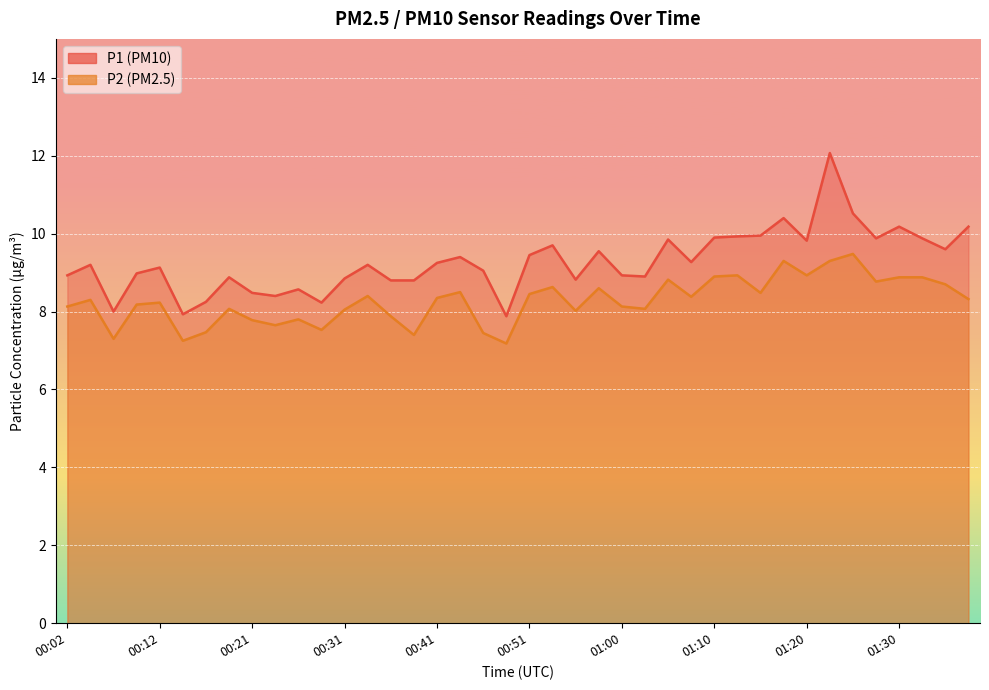

True or false: P1 has more than 2 points higher than both neighbors.

True